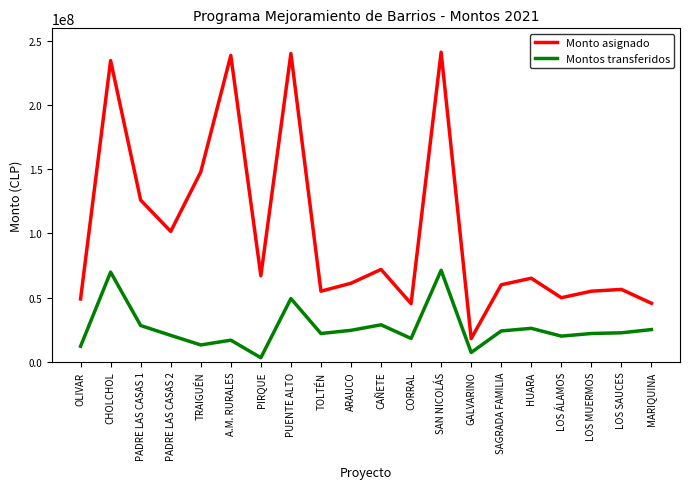

How many lines are shown in the chart?

2